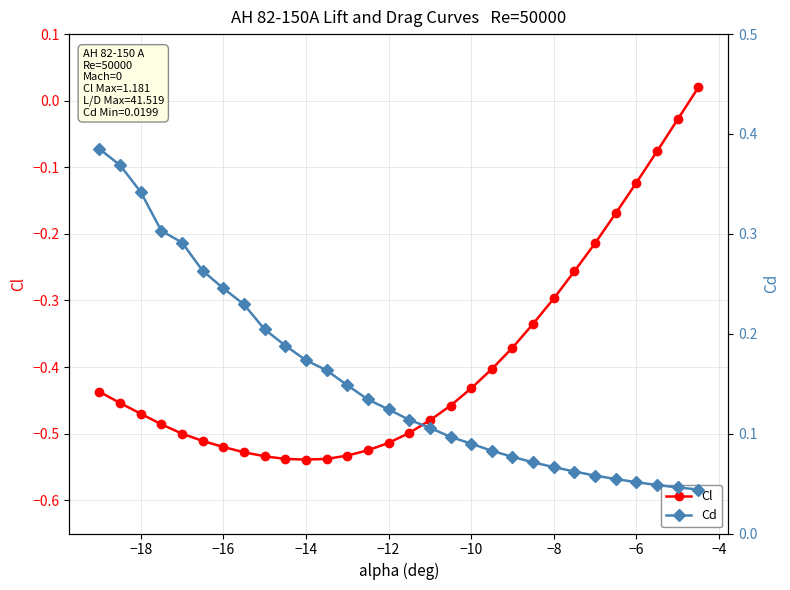

At how many categories does at least one series exceed 0?

30